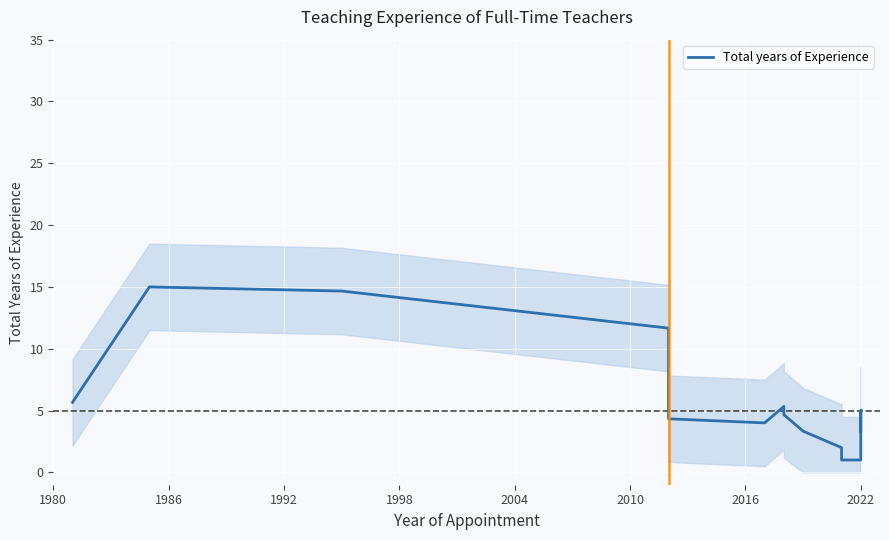

What position from the left is 1998?

4